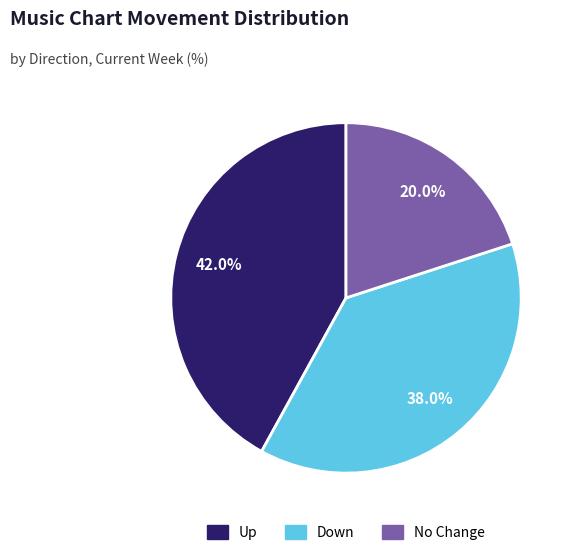

Is there any slice that represents more than half of the pie?

No